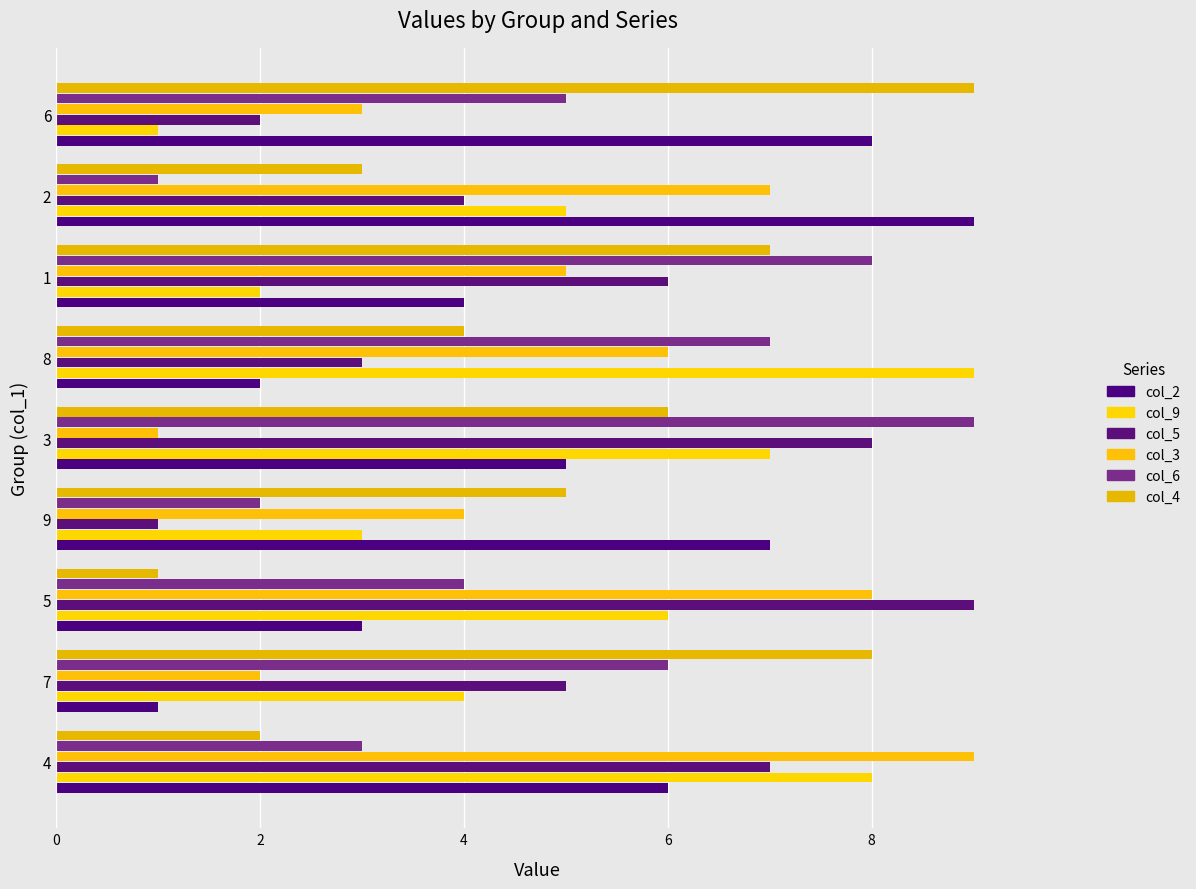

At which category is the sum across all series the highest?

3